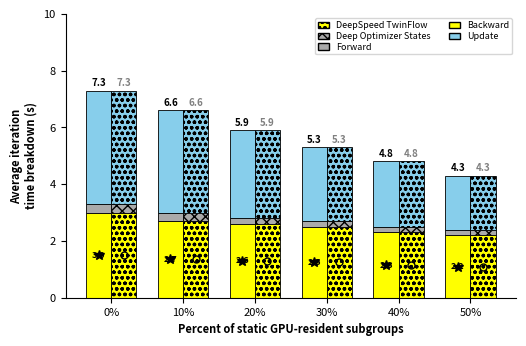

What is the average value of the Update series?

2.9